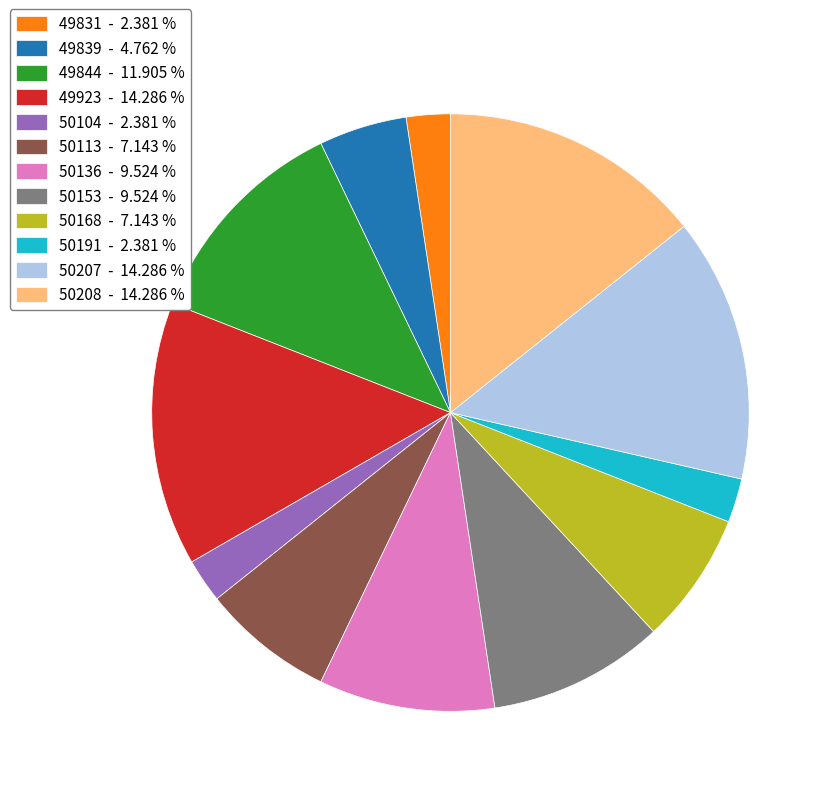

The 50104 slice represents 17% of the pie. True or false?

False